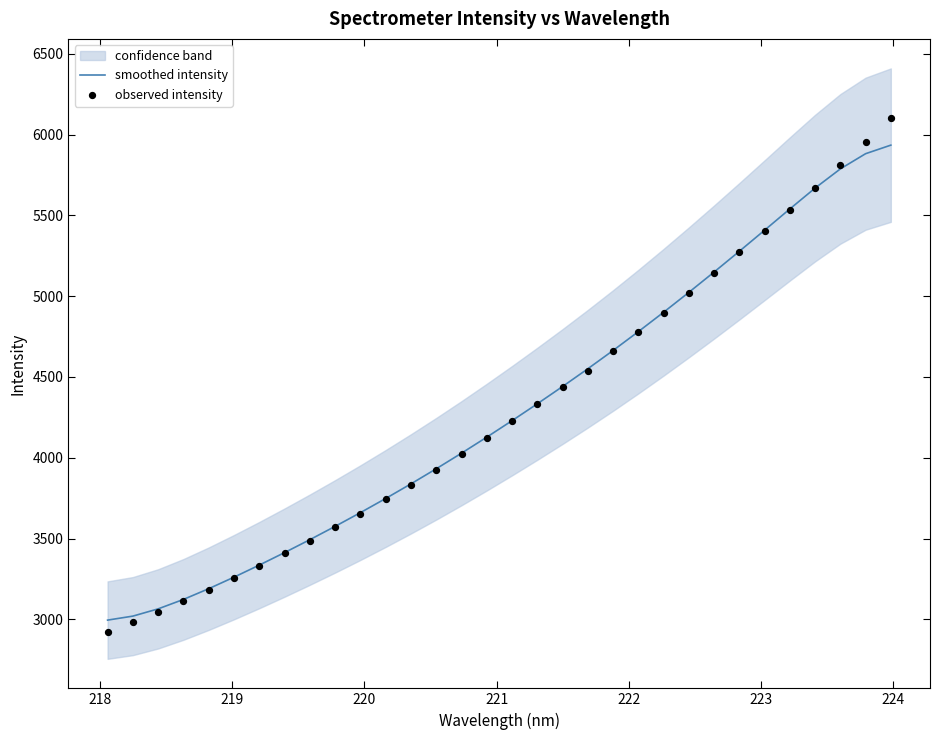

At how many categories does at least one series exceed 5767?

3